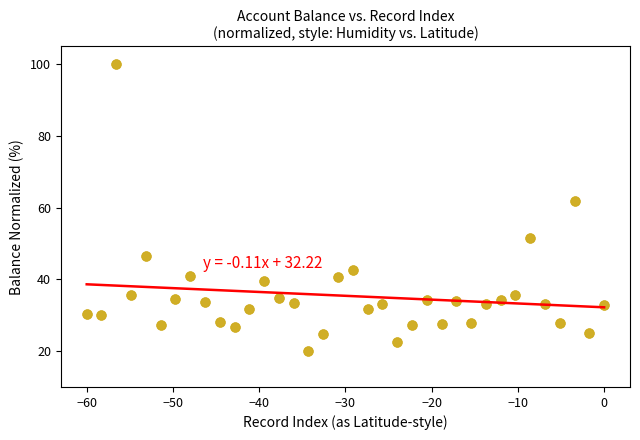

What is the range of Y values (max minus min)?

80.0